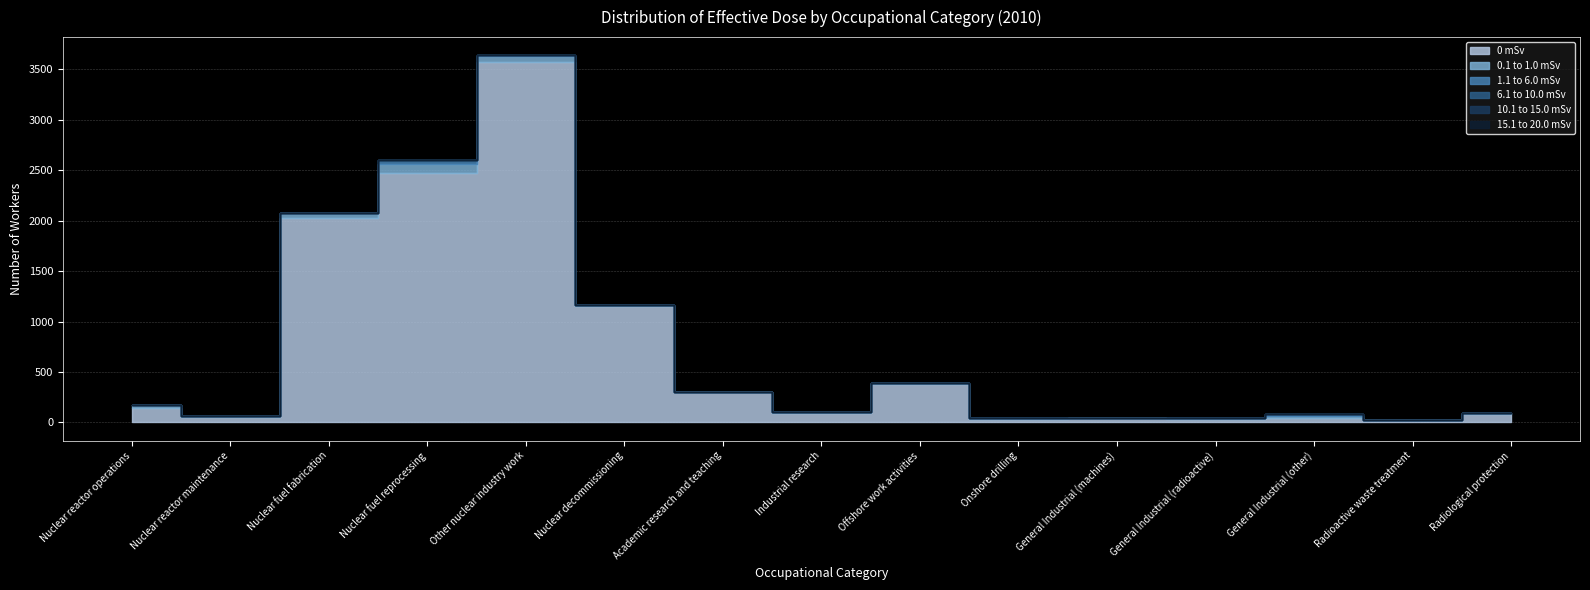

What is the total value across all series at Onshore drilling?

43